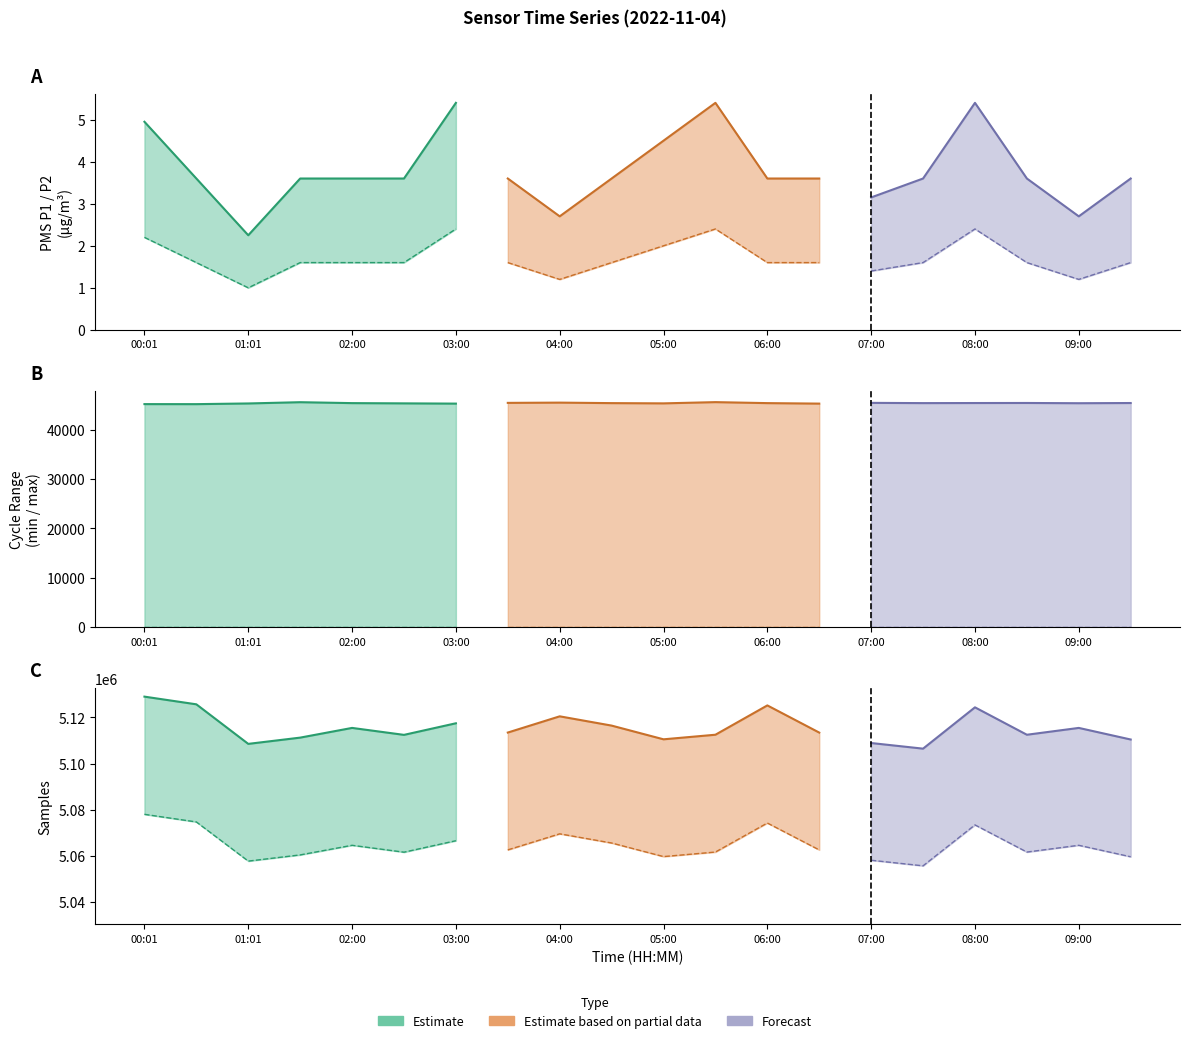

Count the number of categories in the chart.

20